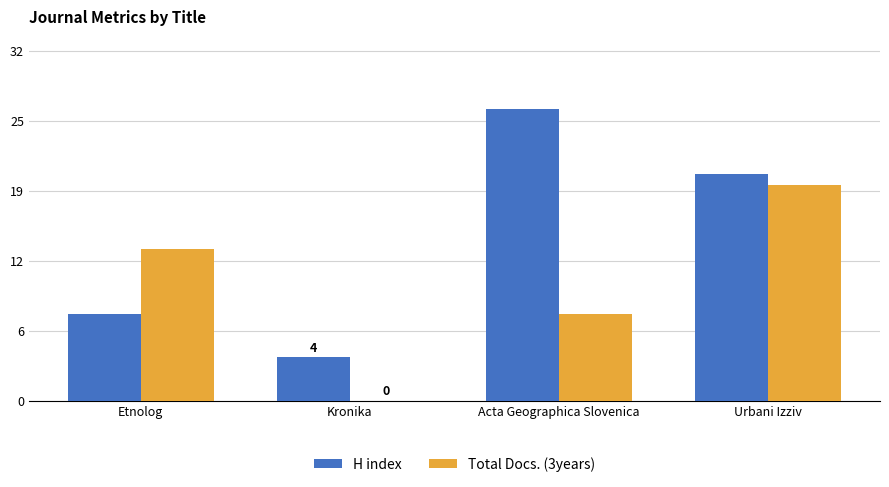

What is the label of the 3rd bar from the left?

Acta Geographica Slovenica